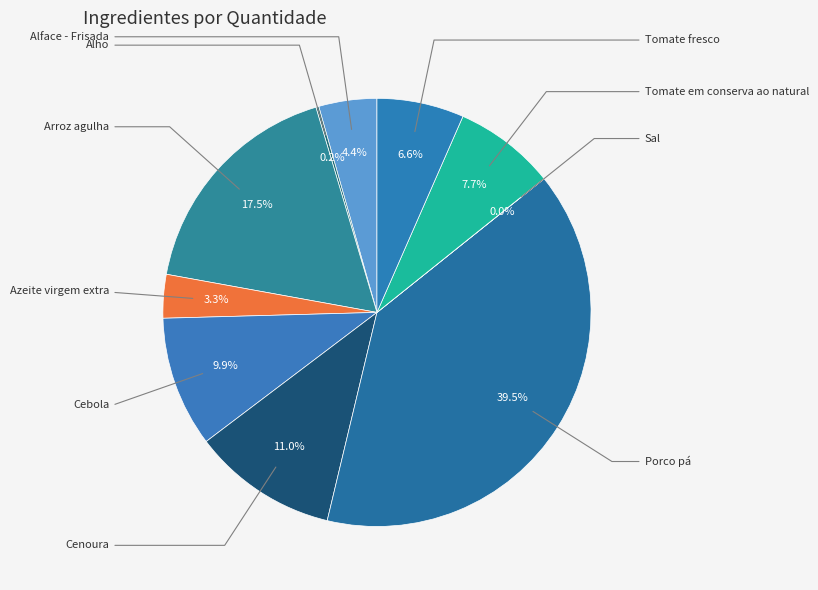

Is it true that Cenoura is 24% of the pie?

False